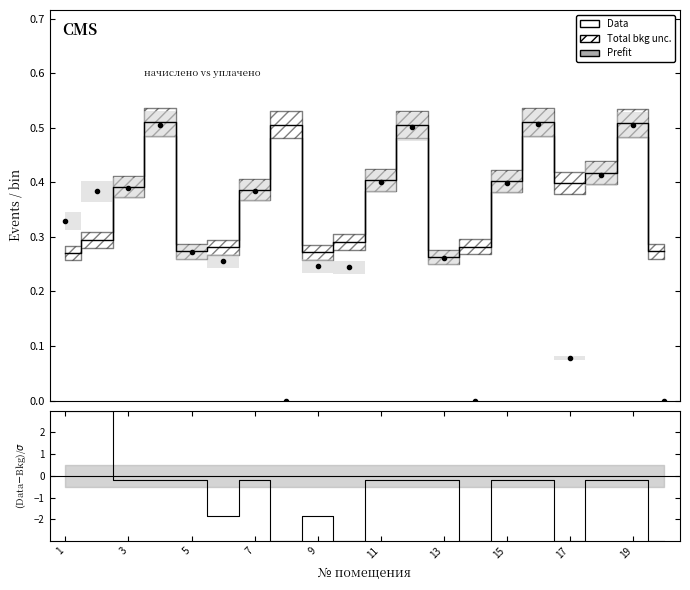

What is the average value of the Prefit series?

0.4